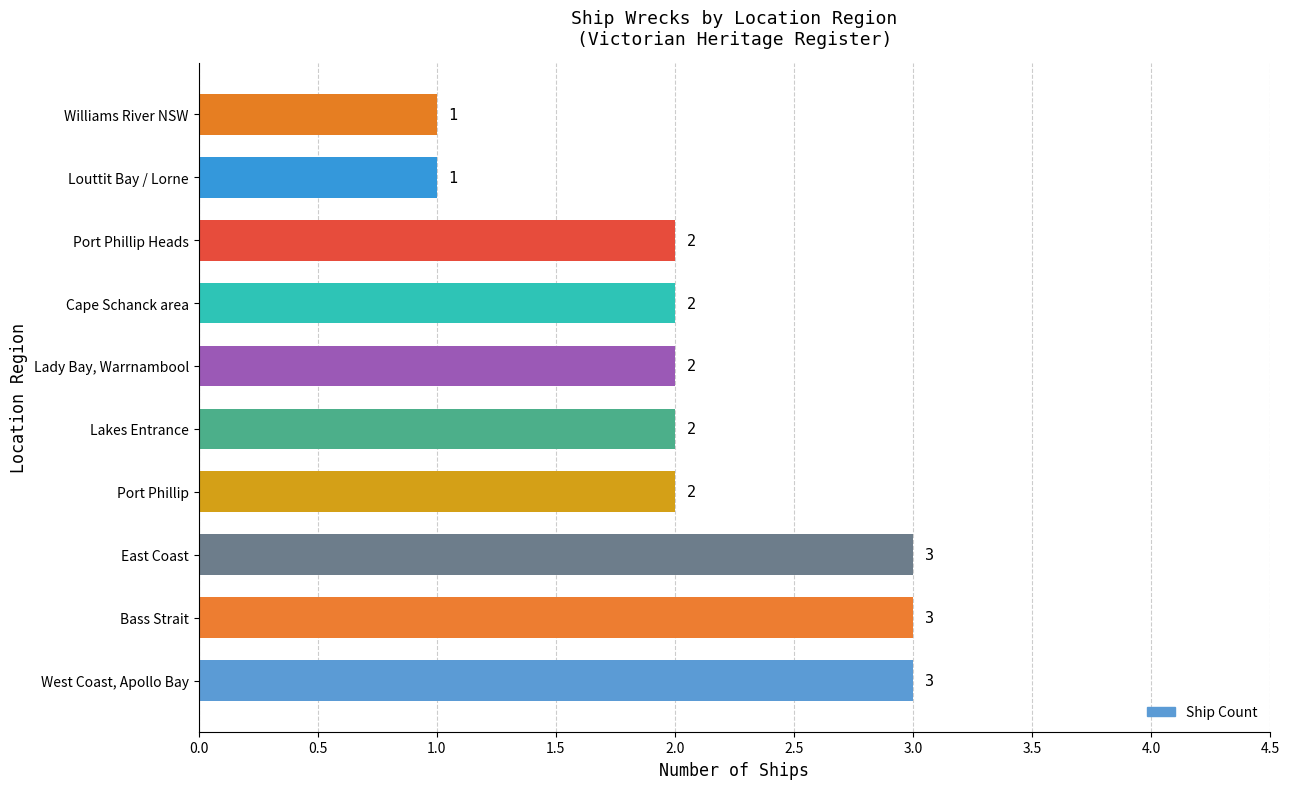

What is the minimum value shown in the chart?

1